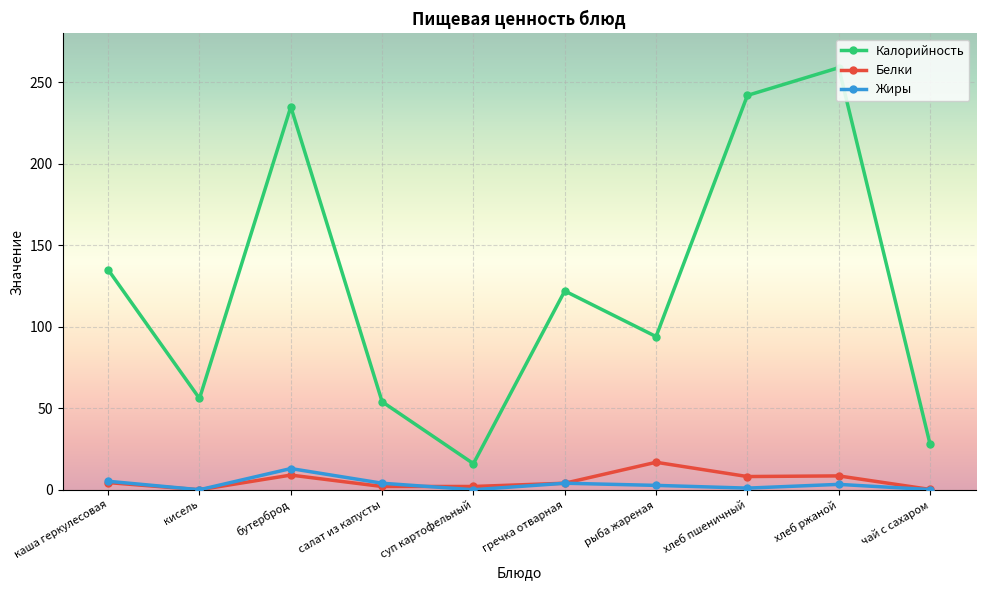

Count the number of categories in the chart.

10